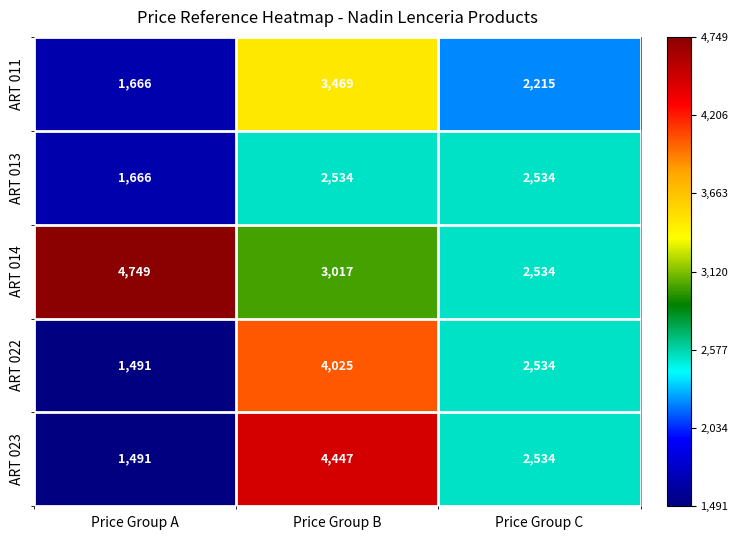

Count the number of categories in the chart.

3